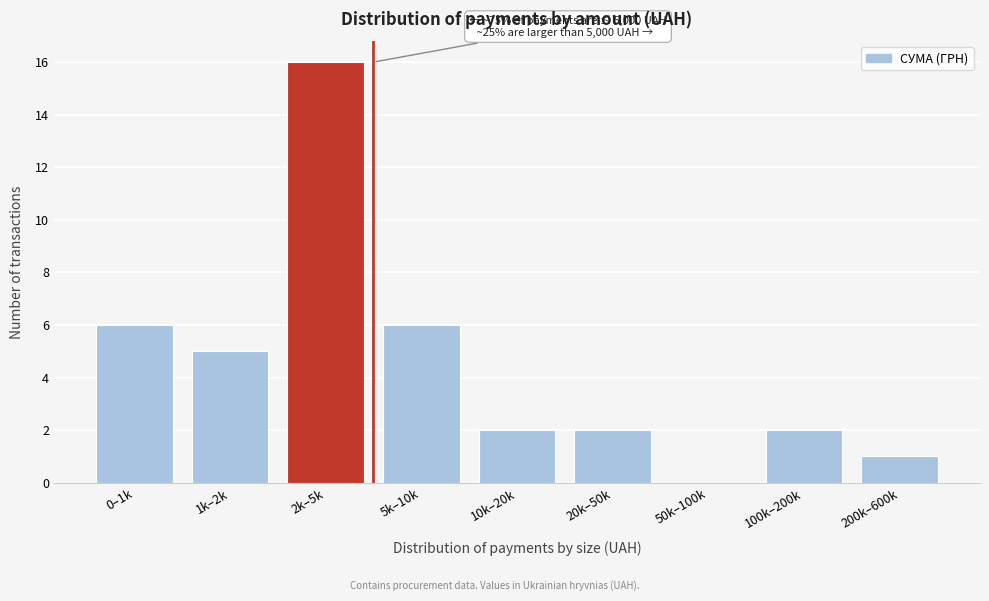

Reading left to right, transcribe all the data shown in this chart.

0–1k=6	1k–2k=5	2k–5k=16	5k–10k=6	10k–20k=2	20k–50k=2	50k–100k=0	100k–200k=2	200k–600k=1